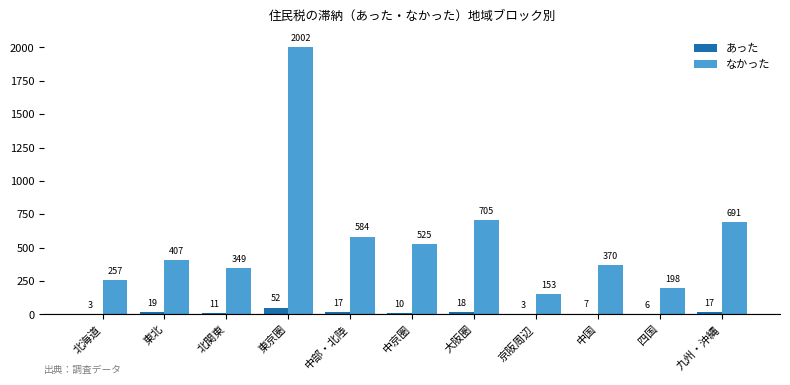

What is the sum of the あった values at 東北 and 中国?

26